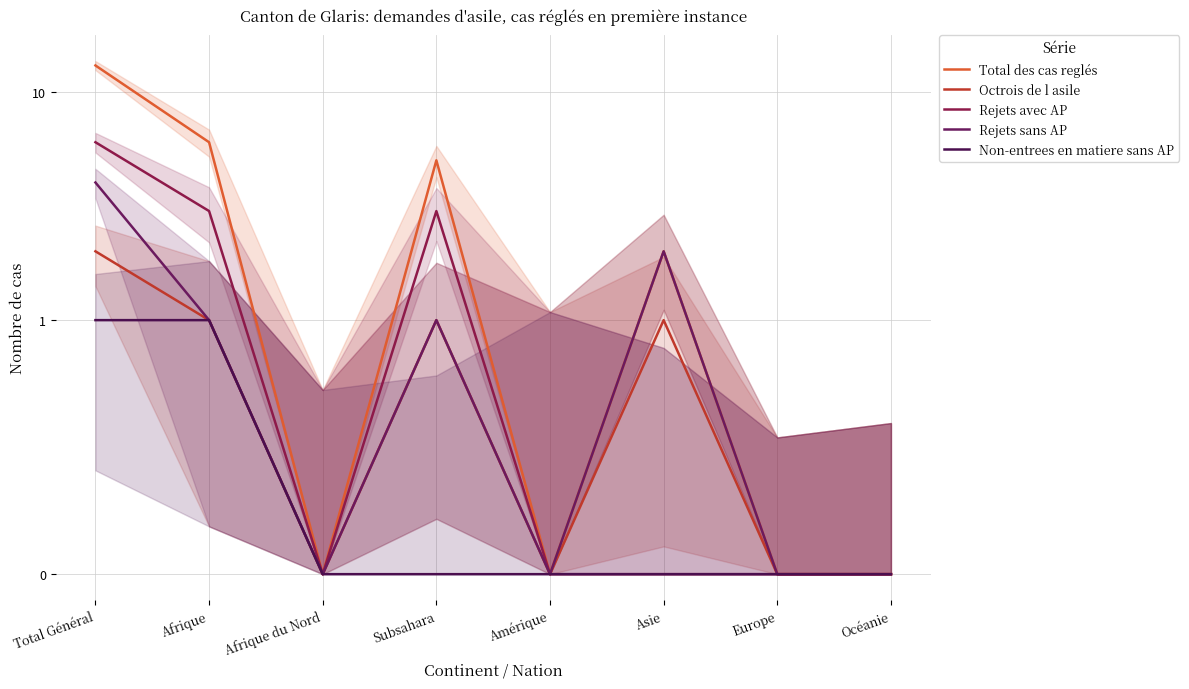

Reading right to left, extract all data points from this chart.

Total des cas reglés: Océanie=0	Europe=0	Asie=2	Amérique=0	Subsahara=5	Afrique du Nord=0	Afrique=6	Total Général=13
Octrois de l asile: Océanie=0	Europe=0	Asie=1	Amérique=0	Subsahara=1	Afrique du Nord=0	Afrique=1	Total Général=2
Rejets avec AP: Océanie=0	Europe=0	Asie=0	Amérique=0	Subsahara=3	Afrique du Nord=0	Afrique=3	Total Général=6
Rejets sans AP: Océanie=0	Europe=0	Asie=2	Amérique=0	Subsahara=1	Afrique du Nord=0	Afrique=1	Total Général=4
Non-entrees en matiere sans AP: Océanie=0	Europe=0	Asie=0	Amérique=0	Subsahara=0	Afrique du Nord=0	Afrique=1	Total Général=1